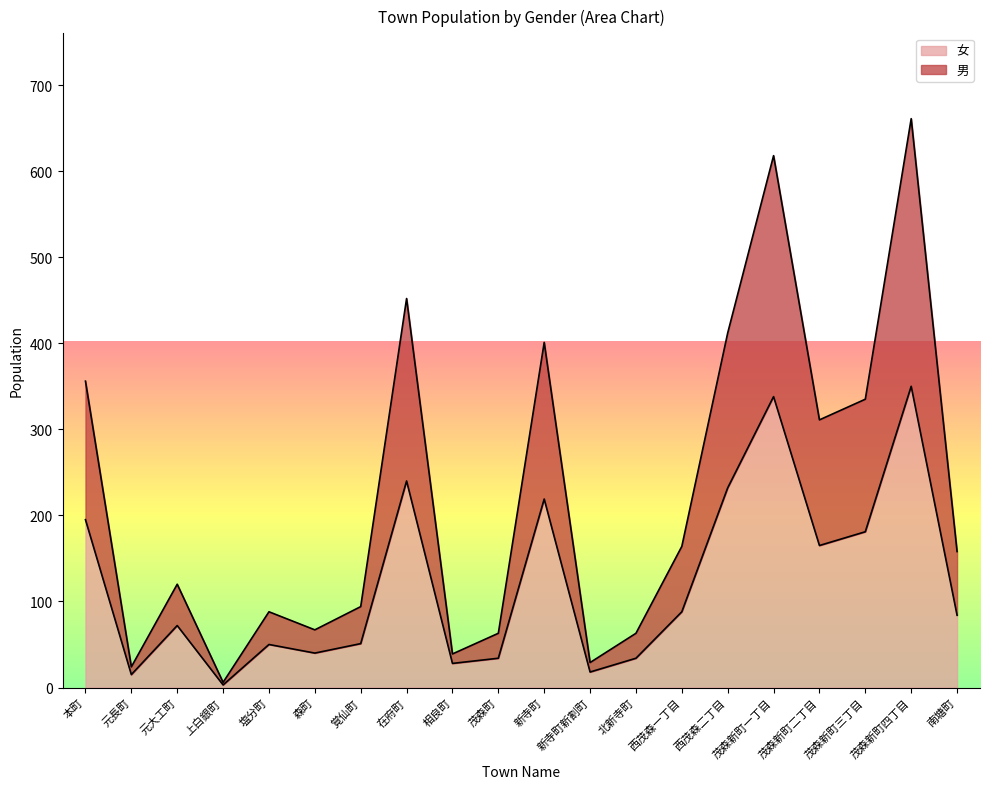

What is the difference between the 男 values at 森町 and 相良町?

28